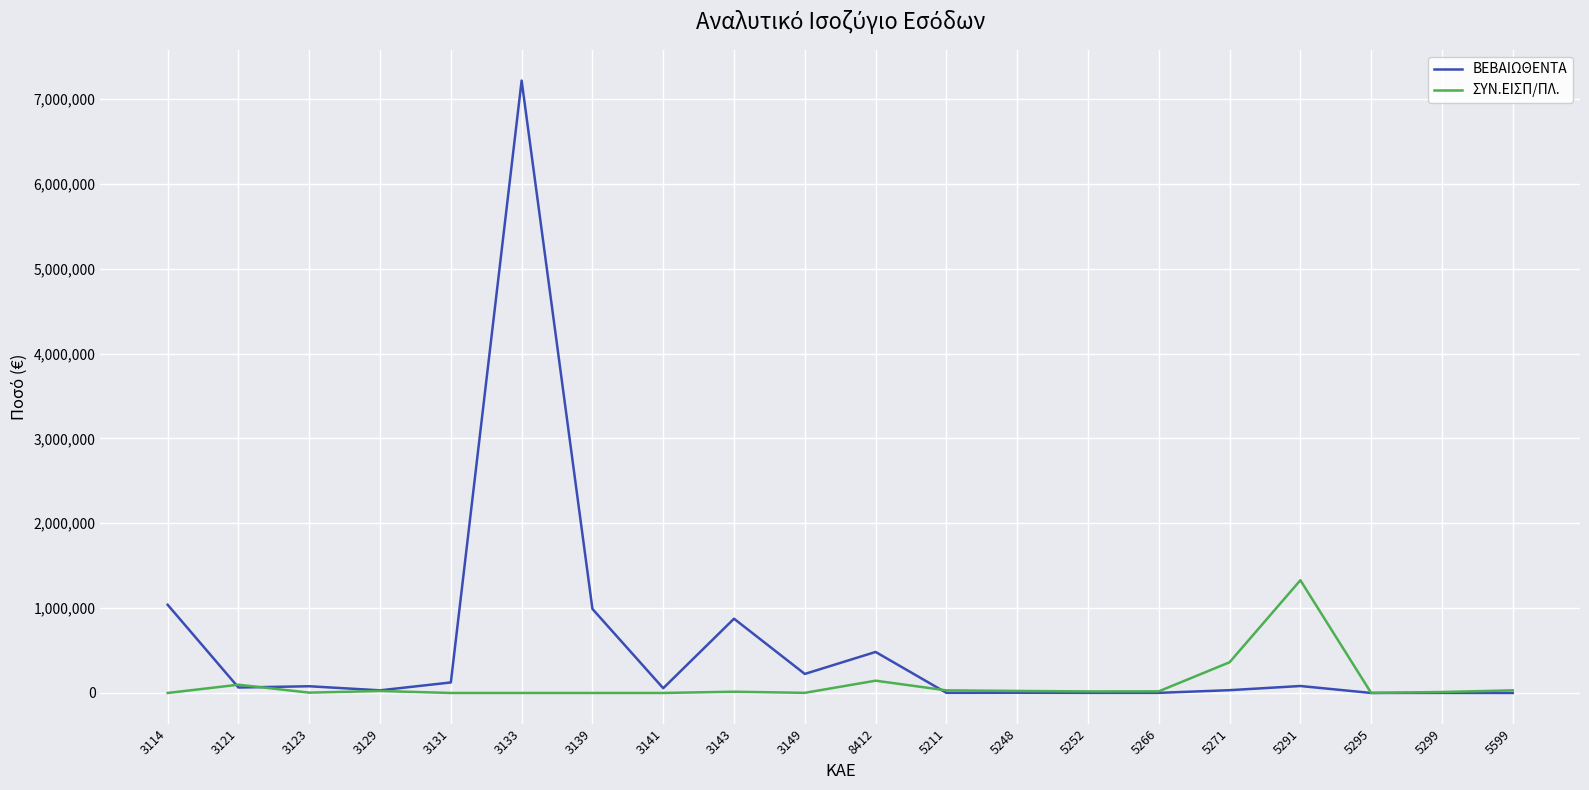

What is the maximum value shown in the chart?

7218215.1